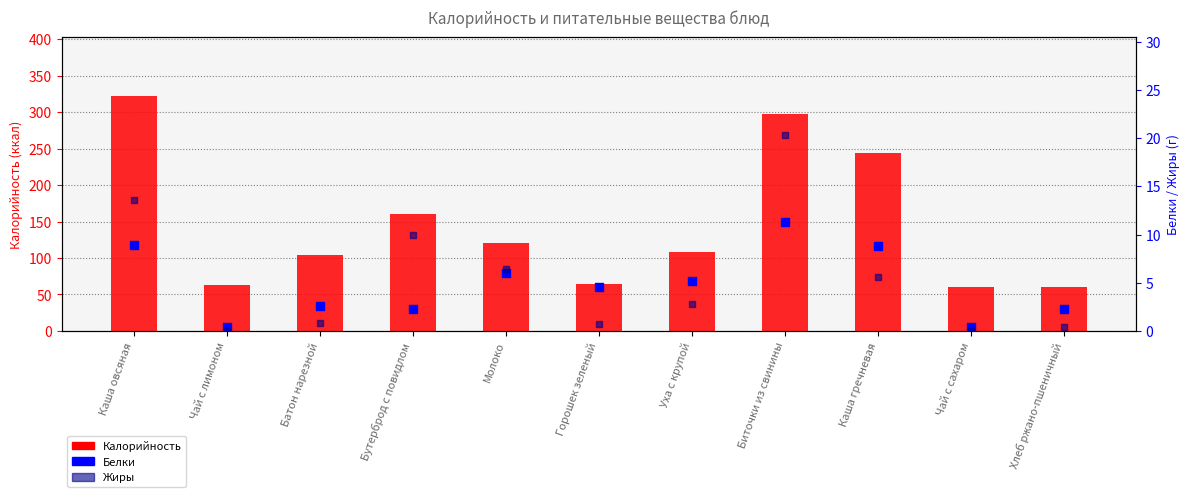

Which series has the largest total across all categories?

Калорийность